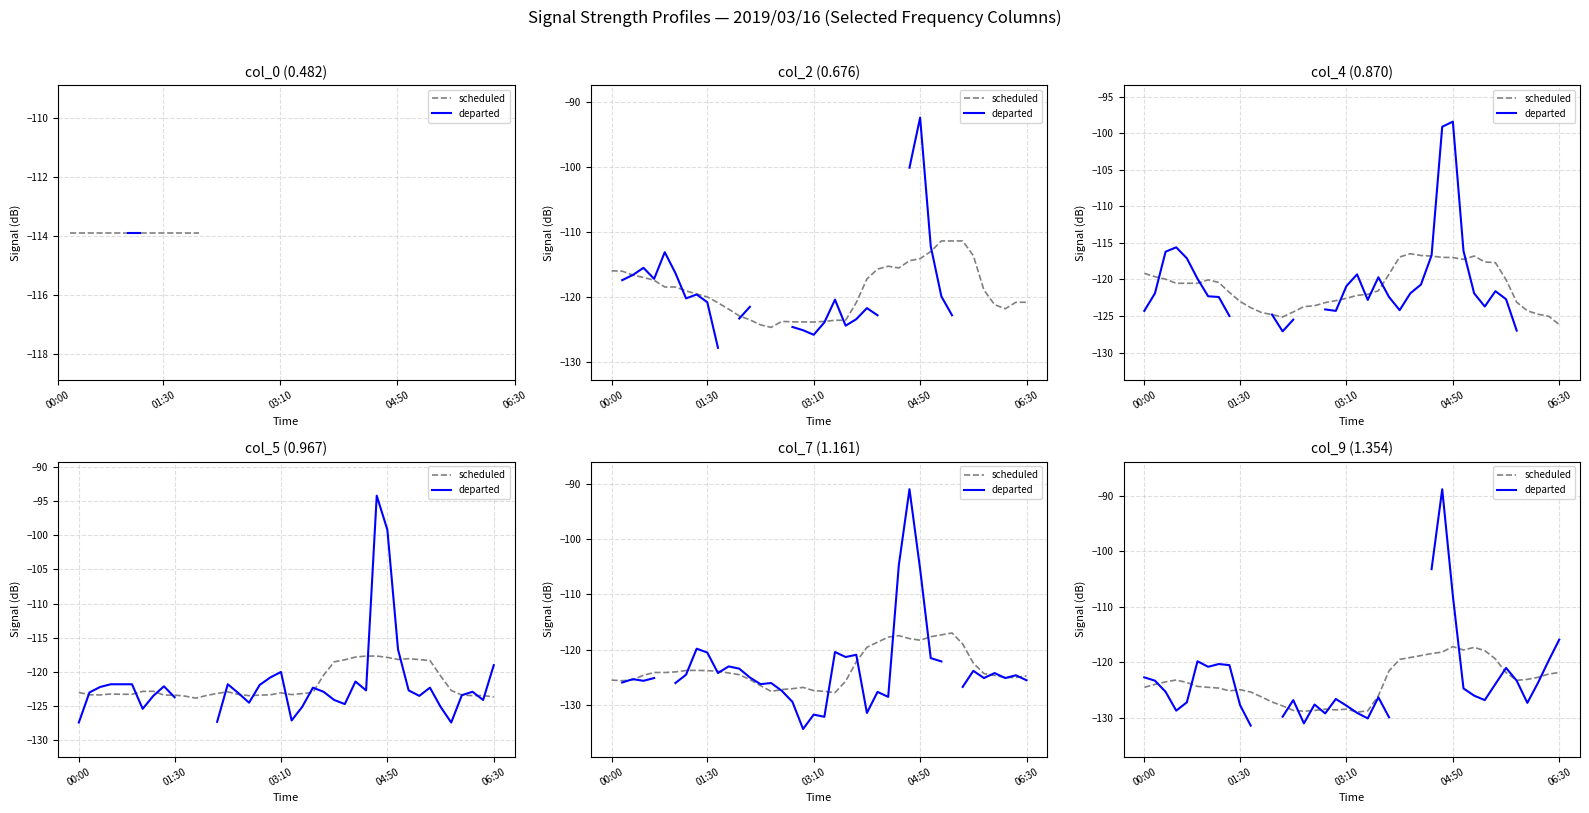

What is the difference between the scheduled values at 9 and 36?

1.9